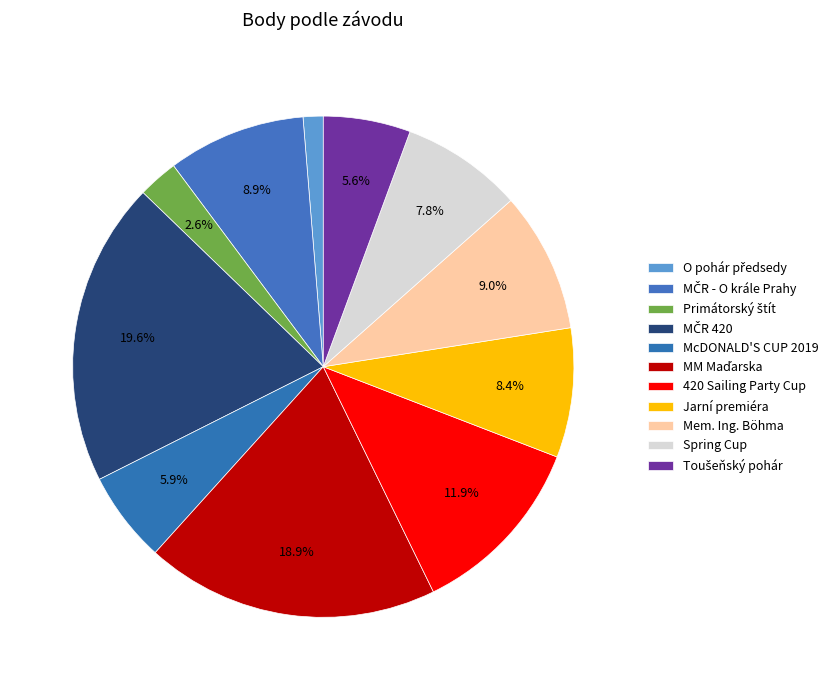

To the nearest percent, what is the difference between the MM Maďarska and Toušeňský pohár slice percentages?

13%